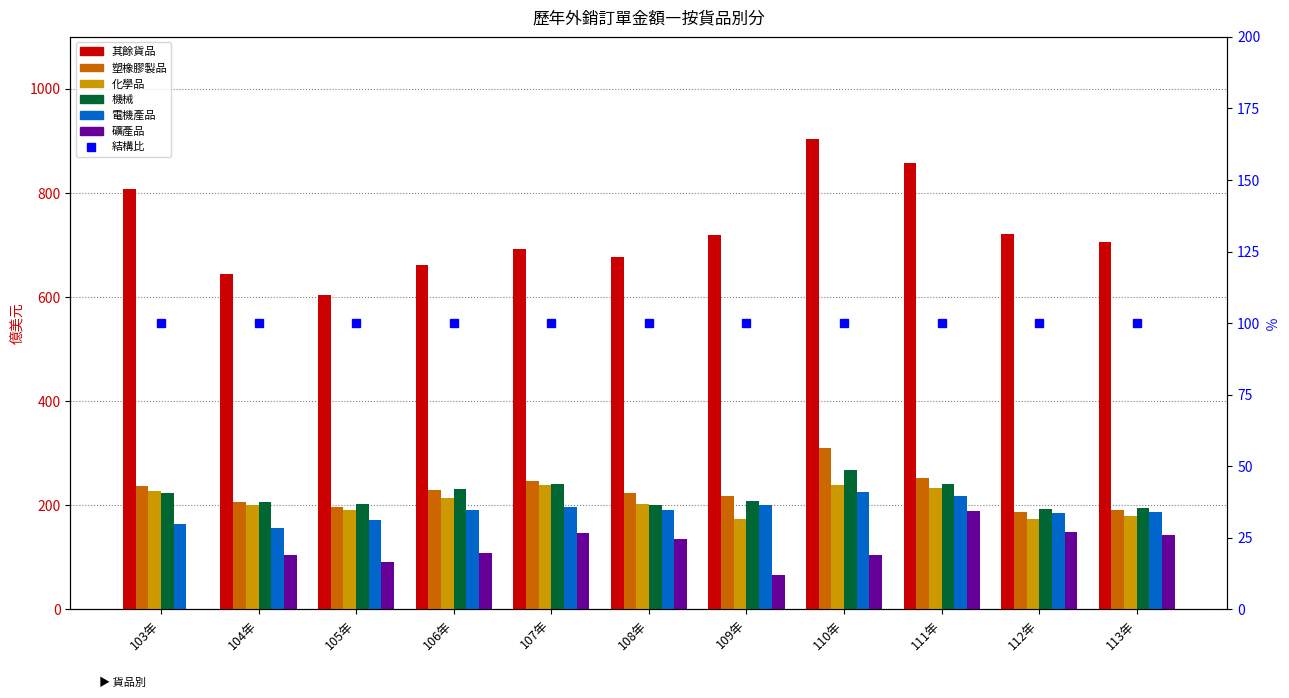

The value of 礦產品 at 105年 is 158.8. True or false?

False